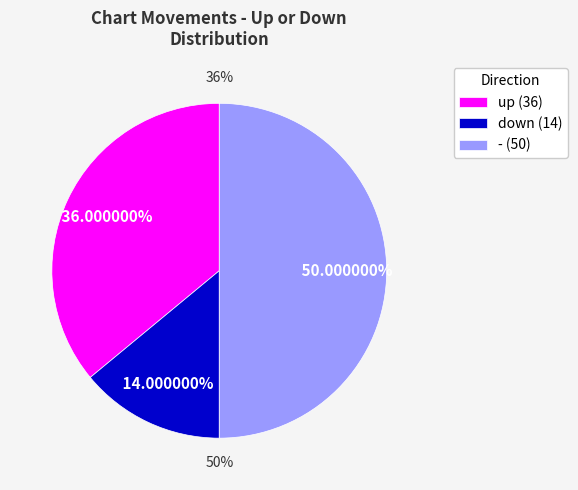

To the nearest percent, what is the combined percentage of - and down?

64%